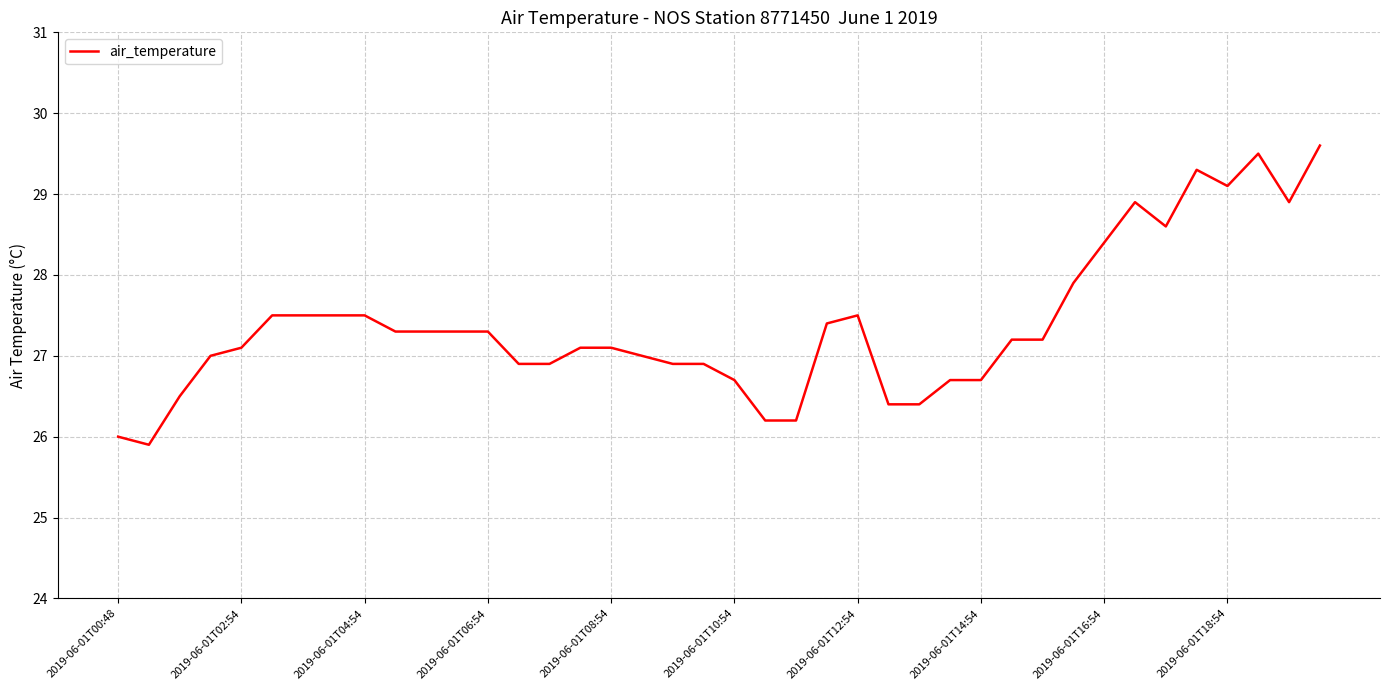

What is the smallest value displayed?

25.9